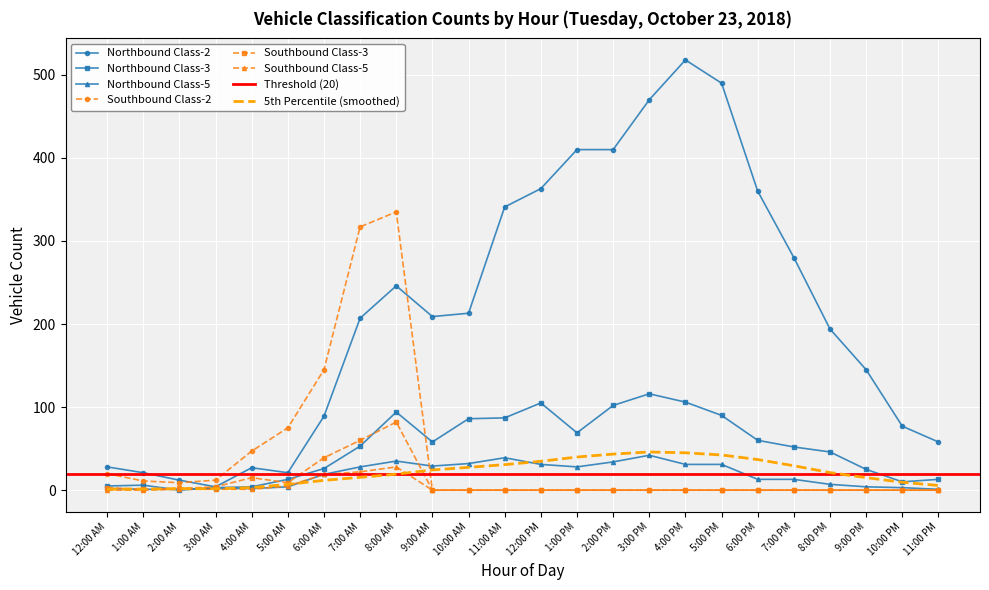

Reading left to right, what are all the values shown in this chart?

Northbound Class-2: 12:00 AM=28	1:00 AM=21	2:00 AM=12	3:00 AM=4	4:00 AM=27	5:00 AM=21	6:00 AM=89	7:00 AM=207	8:00 AM=246	9:00 AM=209	10:00 AM=213	11:00 AM=341	12:00 PM=363	1:00 PM=410	2:00 PM=410	3:00 PM=470	4:00 PM=518	5:00 PM=490	6:00 PM=360	7:00 PM=280	8:00 PM=194	9:00 PM=145	10:00 PM=77	11:00 PM=58
Northbound Class-3: 12:00 AM=5	1:00 AM=6	2:00 AM=0	3:00 AM=3	4:00 AM=4	5:00 AM=13	6:00 AM=26	7:00 AM=53	8:00 AM=94	9:00 AM=58	10:00 AM=86	11:00 AM=87	12:00 PM=105	1:00 PM=69	2:00 PM=102	3:00 PM=116	4:00 PM=106	5:00 PM=90	6:00 PM=60	7:00 PM=52	8:00 PM=46	9:00 PM=25	10:00 PM=10	11:00 PM=13
Northbound Class-5: 12:00 AM=2	1:00 AM=1	2:00 AM=1	3:00 AM=2	4:00 AM=2	5:00 AM=4	6:00 AM=19	7:00 AM=28	8:00 AM=35	9:00 AM=29	10:00 AM=32	11:00 AM=39	12:00 PM=31	1:00 PM=28	2:00 PM=34	3:00 PM=42	4:00 PM=31	5:00 PM=31	6:00 PM=13	7:00 PM=13	8:00 PM=7	9:00 PM=4	10:00 PM=3	11:00 PM=1
Southbound Class-2: 12:00 AM=20	1:00 AM=11	2:00 AM=9	3:00 AM=12	4:00 AM=47	5:00 AM=75	6:00 AM=145	7:00 AM=317	8:00 AM=335	9:00 AM=0	10:00 AM=0	11:00 AM=0	12:00 PM=0	1:00 PM=0	2:00 PM=0	3:00 PM=0	4:00 PM=0	5:00 PM=0	6:00 PM=0	7:00 PM=0	8:00 PM=0	9:00 PM=0	10:00 PM=0	11:00 PM=0
Southbound Class-3: 12:00 AM=3	1:00 AM=1	2:00 AM=2	3:00 AM=4	4:00 AM=15	5:00 AM=9	6:00 AM=39	7:00 AM=60	8:00 AM=82	9:00 AM=0	10:00 AM=0	11:00 AM=0	12:00 PM=0	1:00 PM=0	2:00 PM=0	3:00 PM=0	4:00 PM=0	5:00 PM=0	6:00 PM=0	7:00 PM=0	8:00 PM=0	9:00 PM=0	10:00 PM=0	11:00 PM=0
Southbound Class-5: 12:00 AM=0	1:00 AM=0	2:00 AM=1	3:00 AM=1	4:00 AM=1	5:00 AM=5	6:00 AM=19	7:00 AM=22	8:00 AM=28	9:00 AM=0	10:00 AM=0	11:00 AM=0	12:00 PM=0	1:00 PM=0	2:00 PM=0	3:00 PM=0	4:00 PM=0	5:00 PM=0	6:00 PM=0	7:00 PM=0	8:00 PM=0	9:00 PM=0	10:00 PM=0	11:00 PM=0